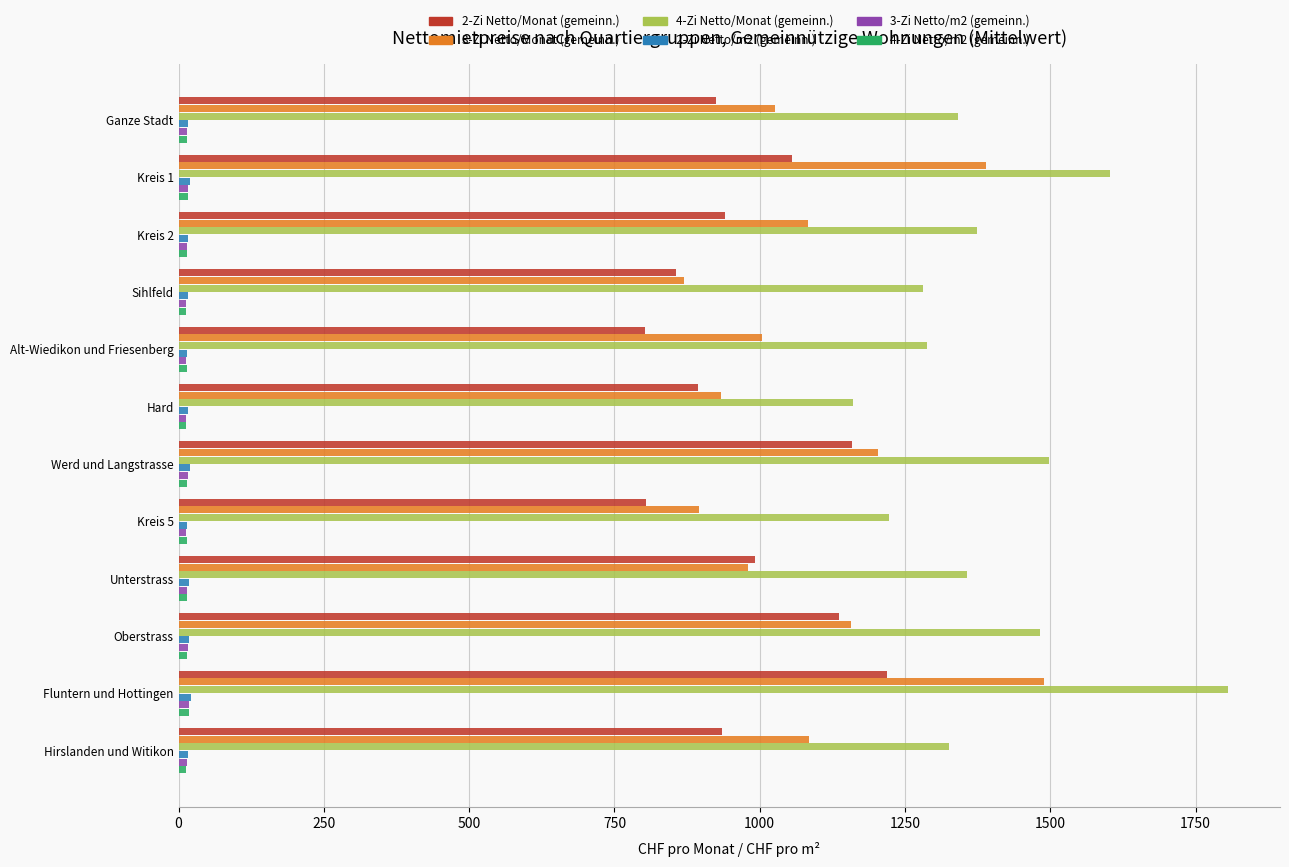

Which label corresponds to the largest value in the chart?

Fluntern und Hottingen